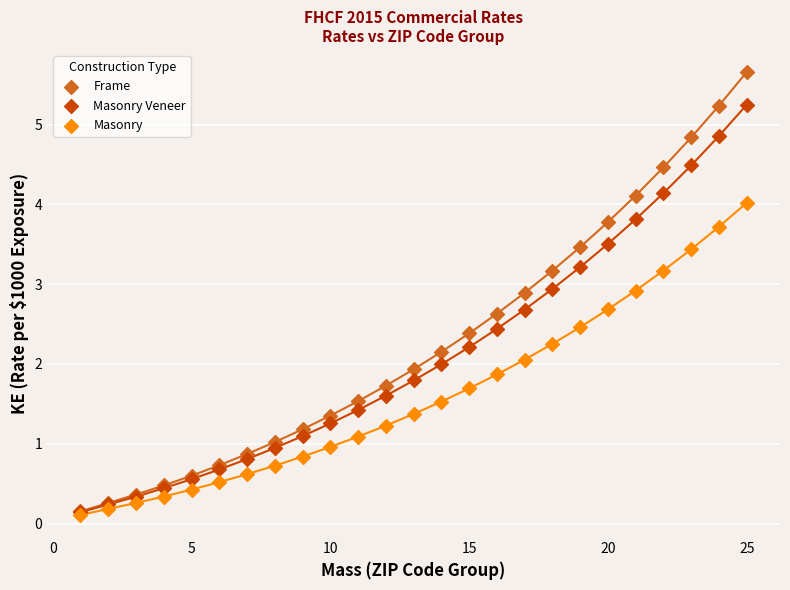

What are all the series names shown in the legend?

Frame, Masonry Veneer, Masonry